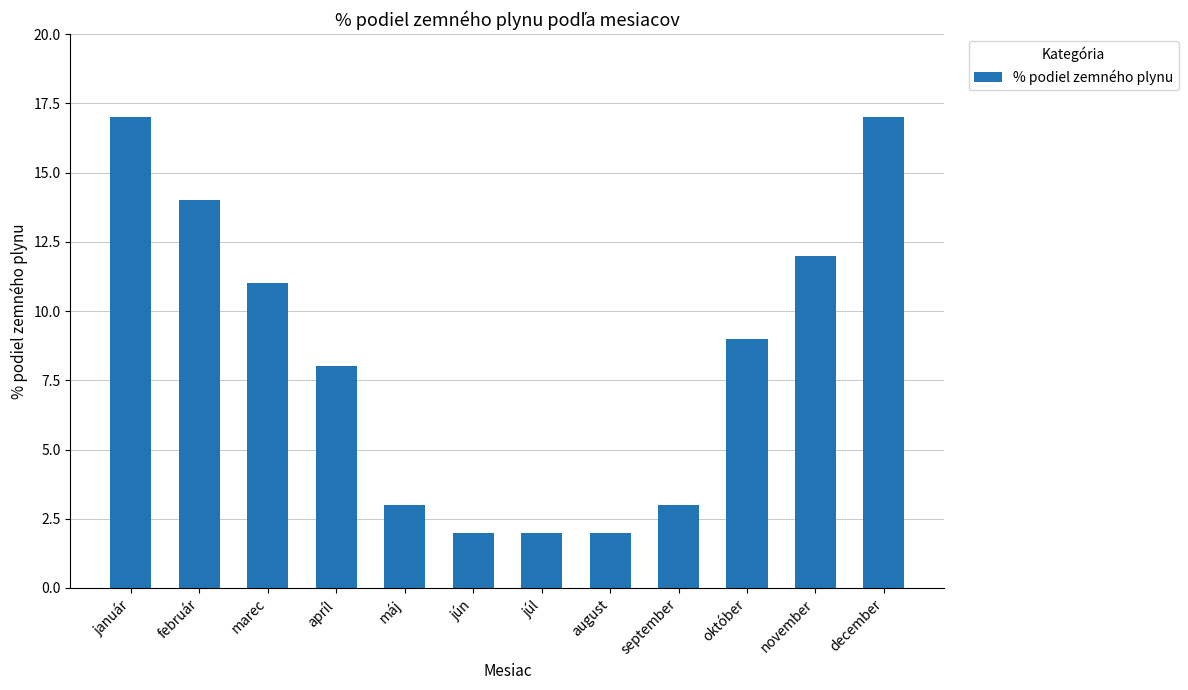

What is the difference between the maximum and second lowest values?

15